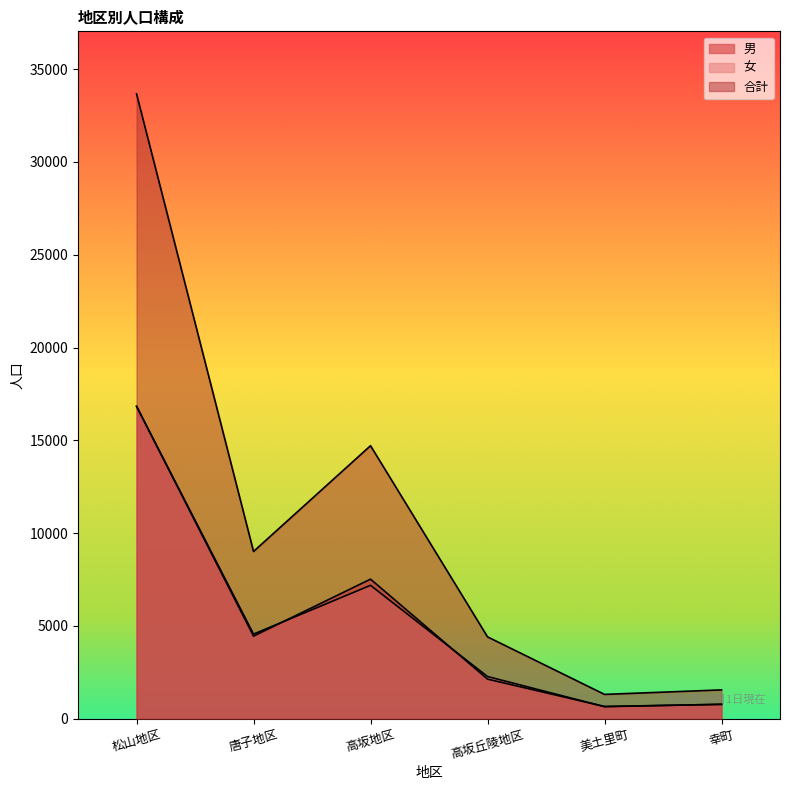

Which series has the largest range (max minus min)?

合計